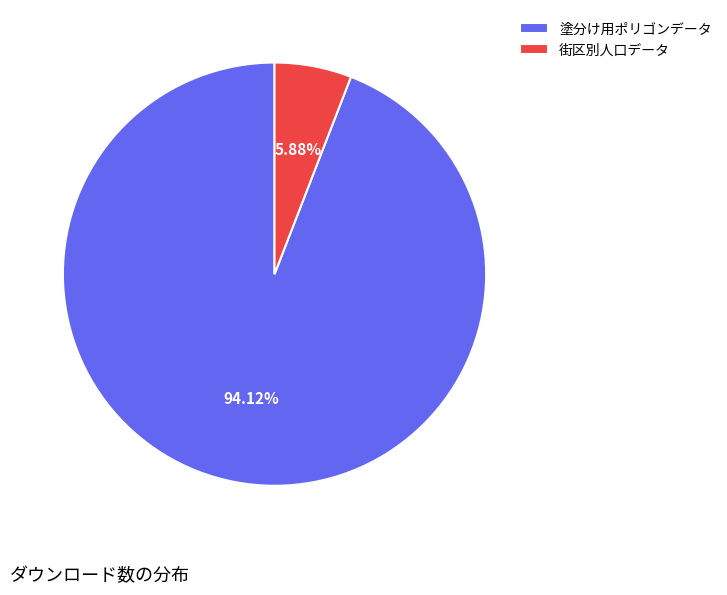

What percentage is the 塗分け用ポリゴンデータ slice, to the nearest percent?

94%